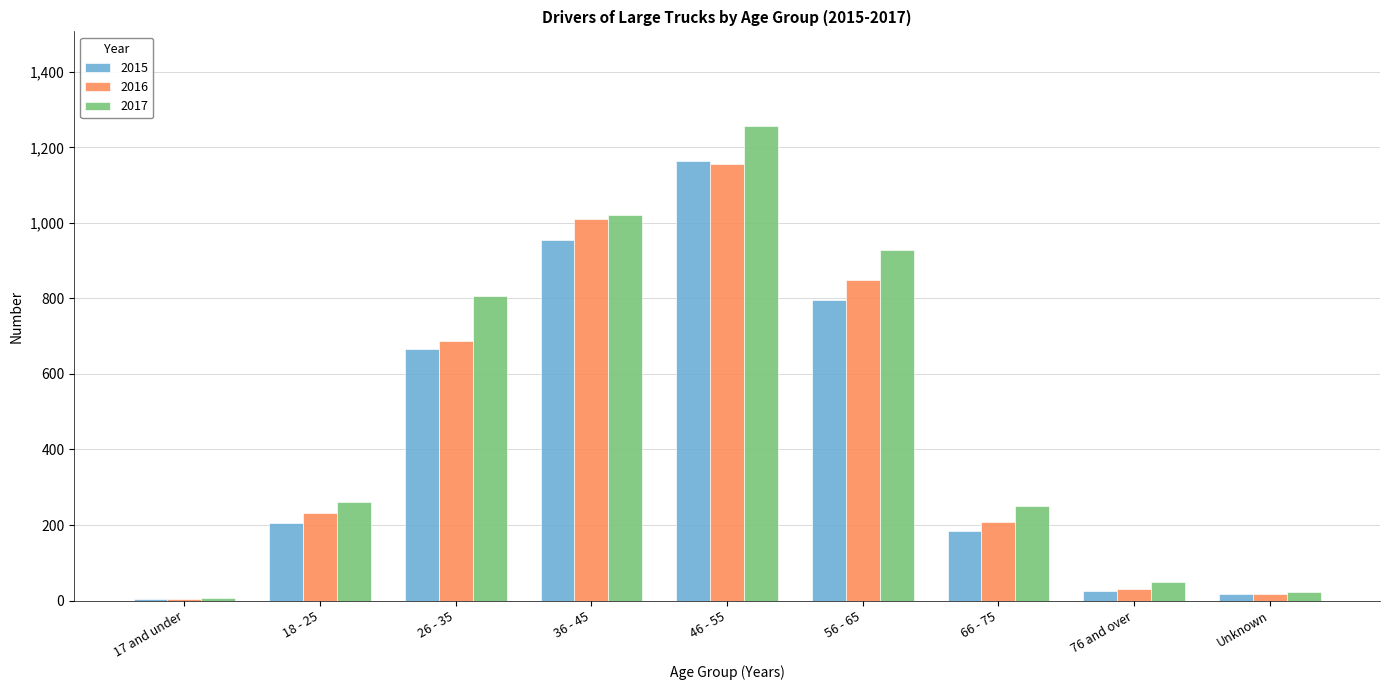

Is the value of 2017 at Unknown greater than the value of 2015 at 26 - 35?

No